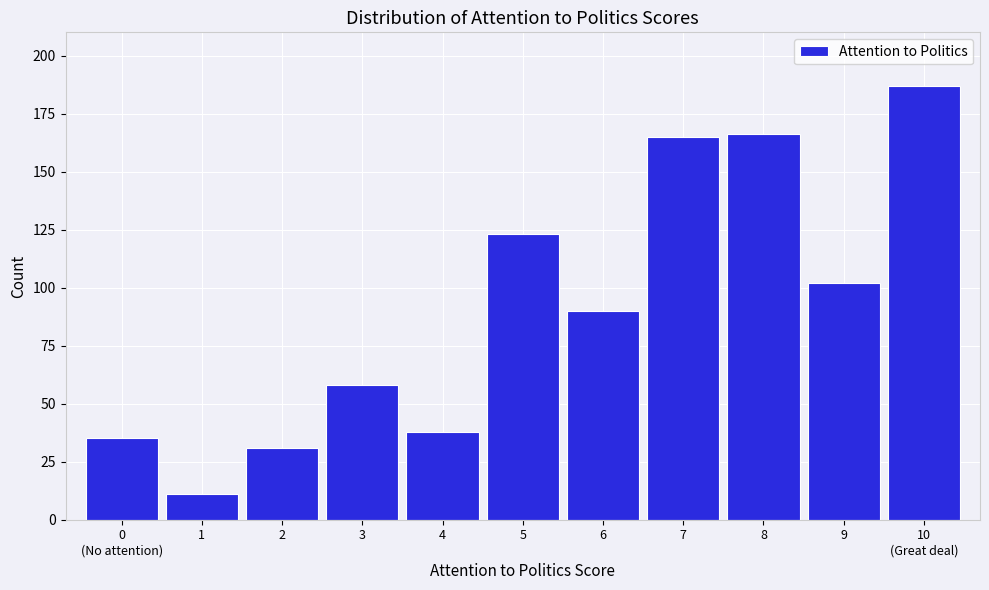

Reading left to right, extract all data points from this chart.

35	11	31	58	38	123	90	165	166	102	187